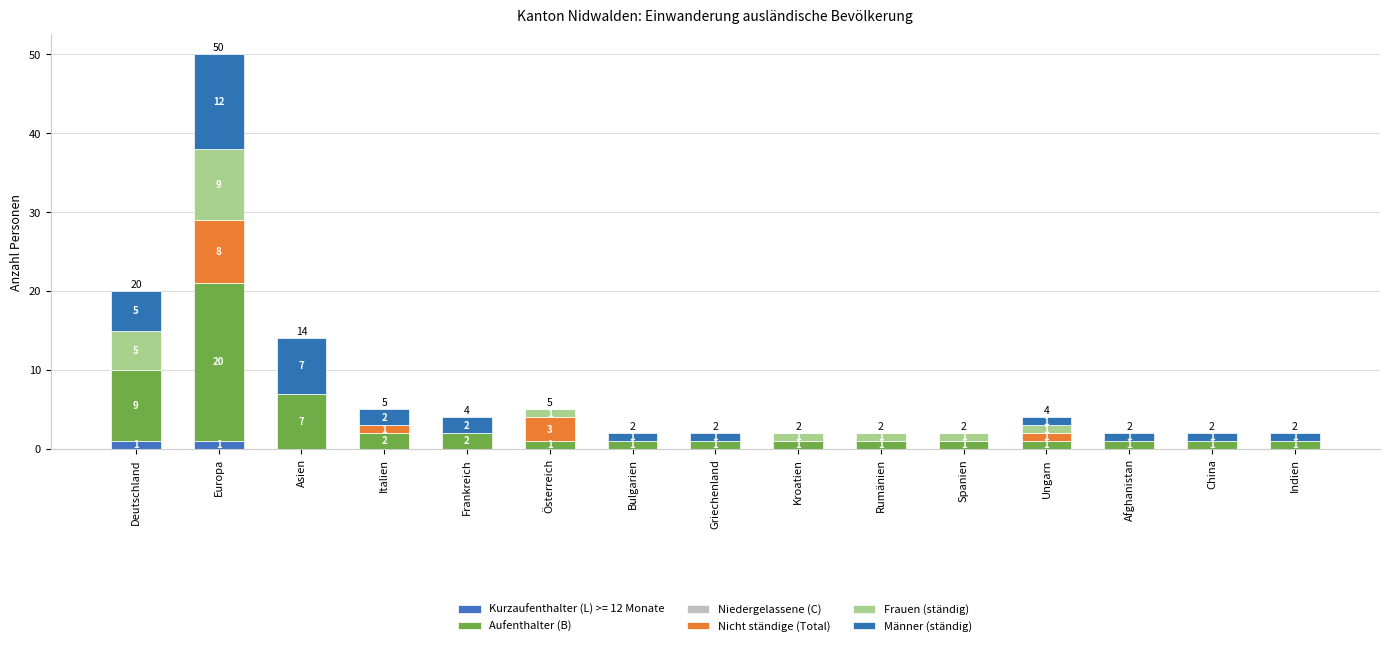

How many values in the Kurzaufenthalter (L) >= 12 Monate series exceed 0?

2